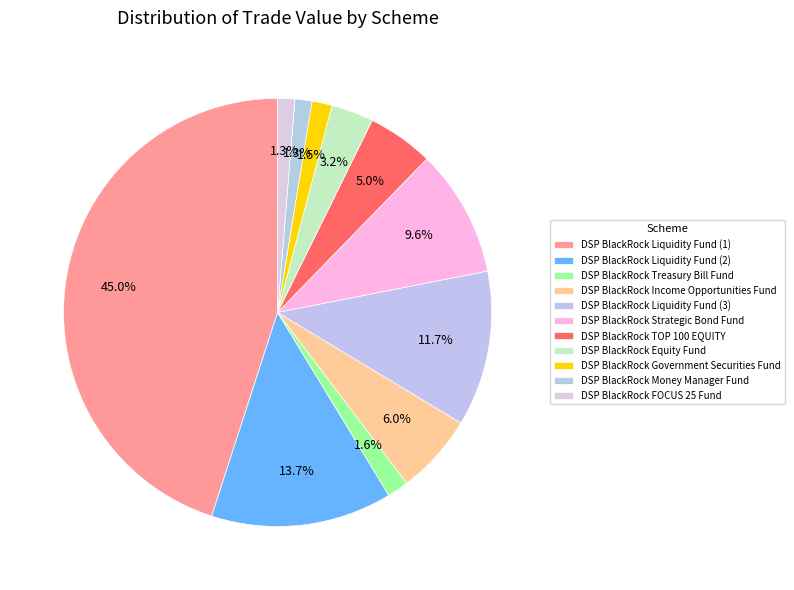

How many slices are in this pie chart?

11